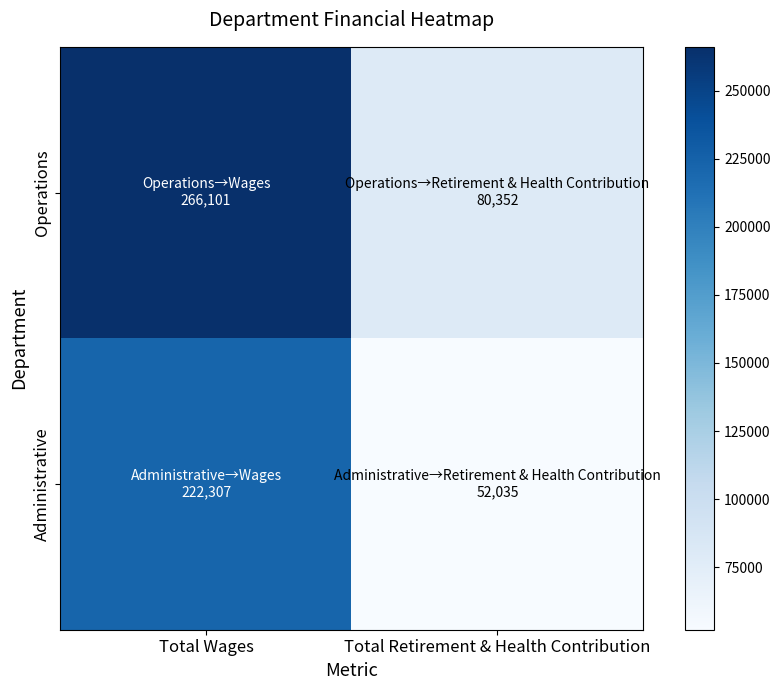

Reading right to left, list all the values displayed in this chart.

Operations: Total Retirement & Health Contribution=80352	Total Wages=266101
Administrative: Total Retirement & Health Contribution=52035	Total Wages=222307